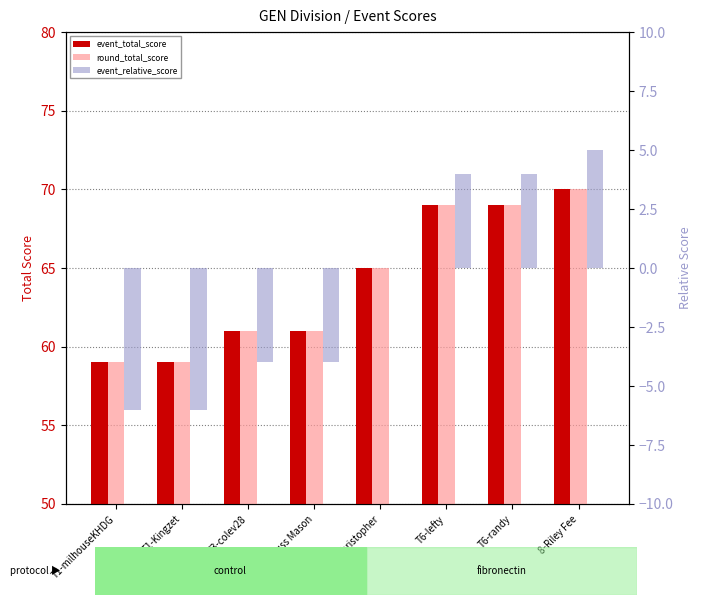

The value of round_total_score at T6-lefty is 90. True or false?

False